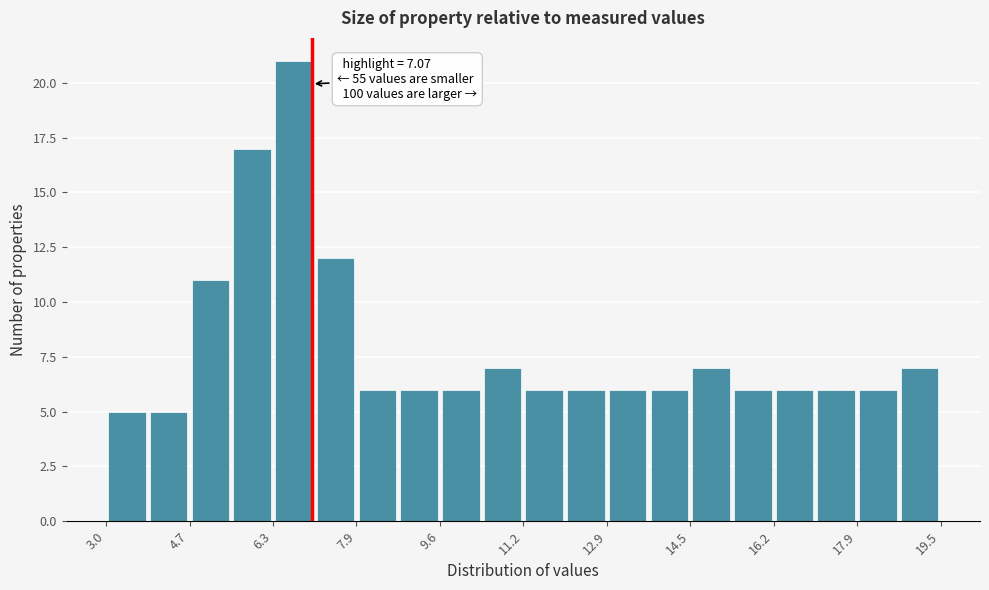

Which range on the x-axis has the tallest bar?

6.4 to 7.2